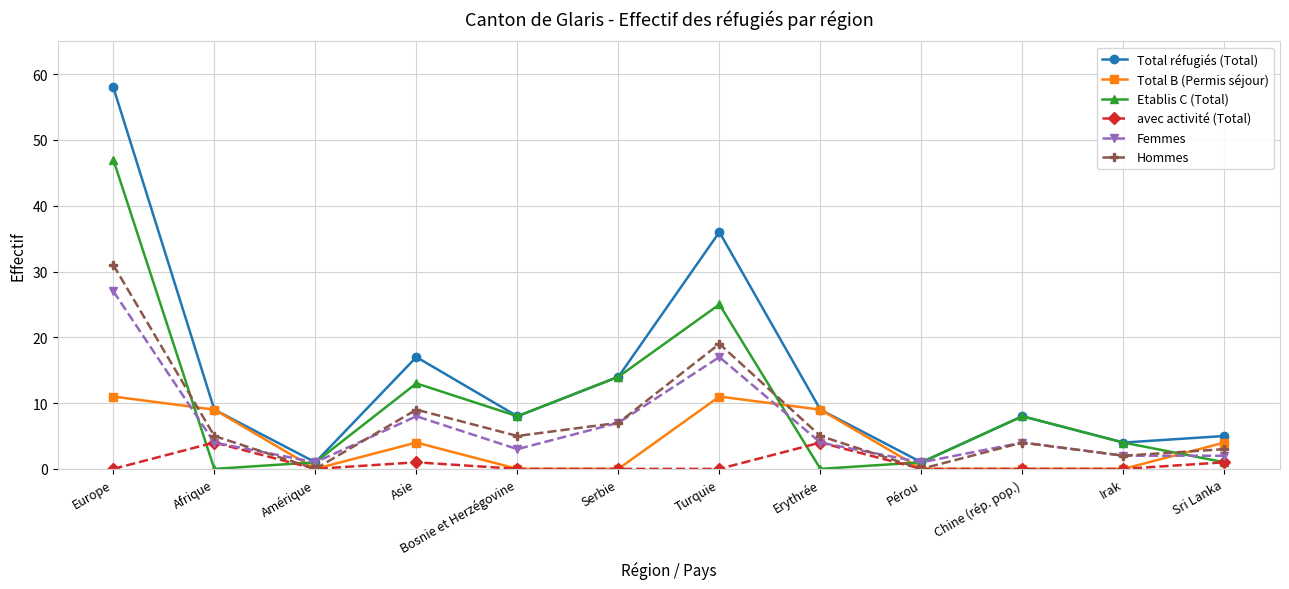

At which label is Hommes closest to 15?

Turquie